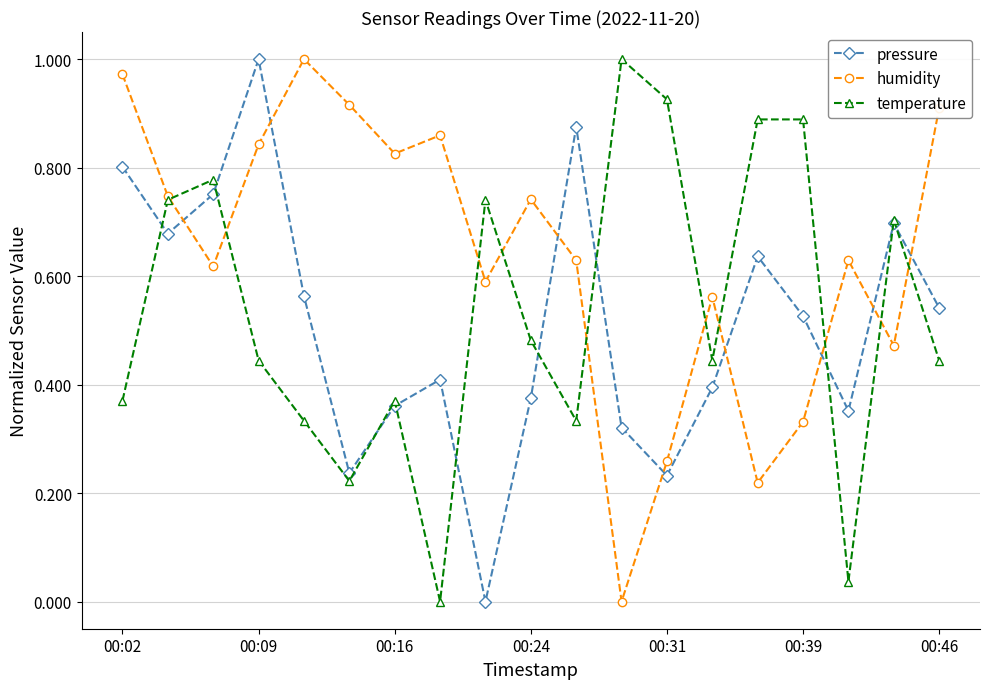

Which series ends up on top after the final intersection of humidity and pressure?

humidity